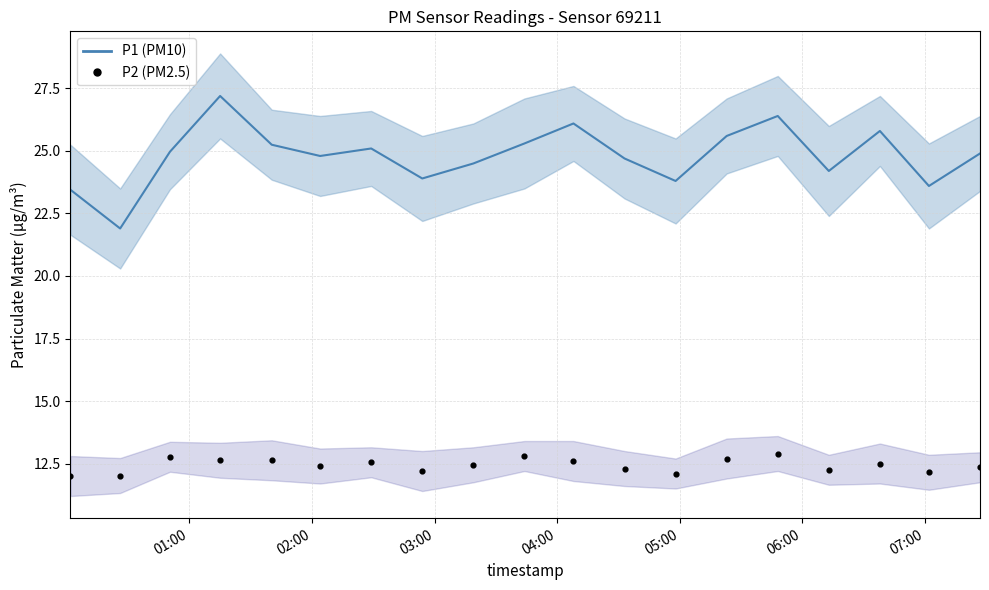

What is the range of X values (max minus min)?

0.3